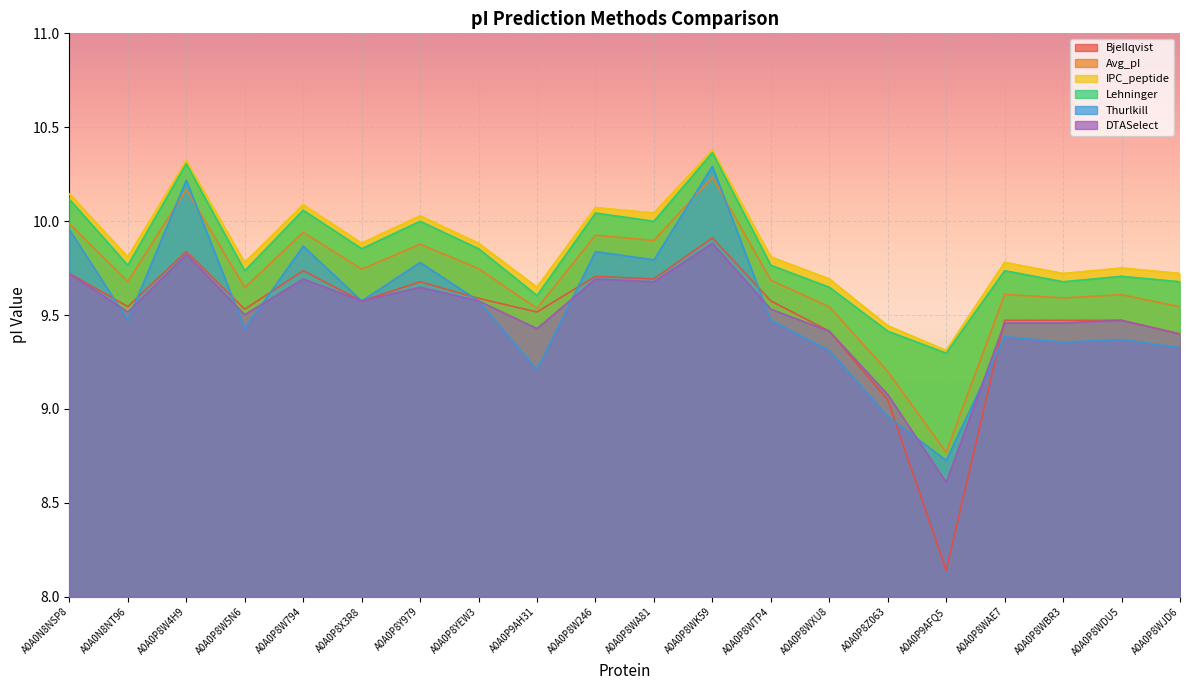

The value of IPC_peptide at A0A0P8WDU5 is 9.8. True or false?

True